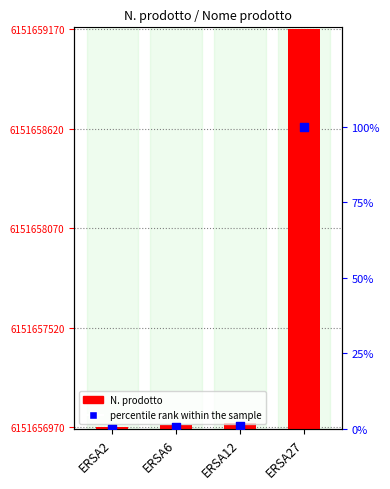

Which series has the widest spread of Y values?

N. prodotto